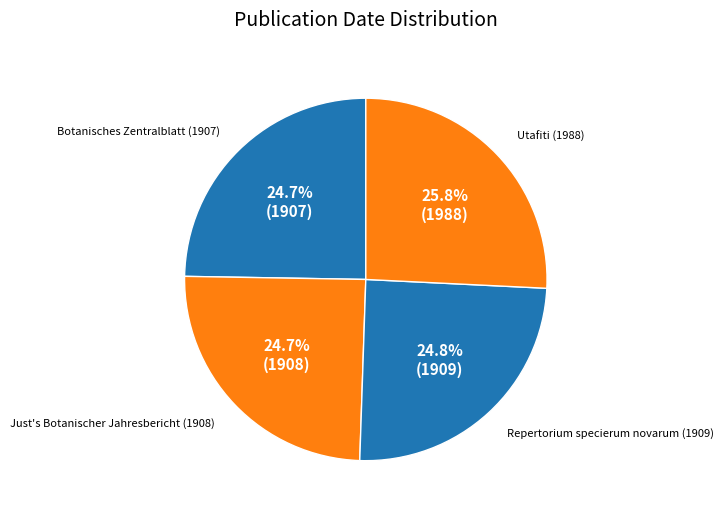

What percentage is NOT represented by Repertorium specierum novarum (1909)?

75.2%